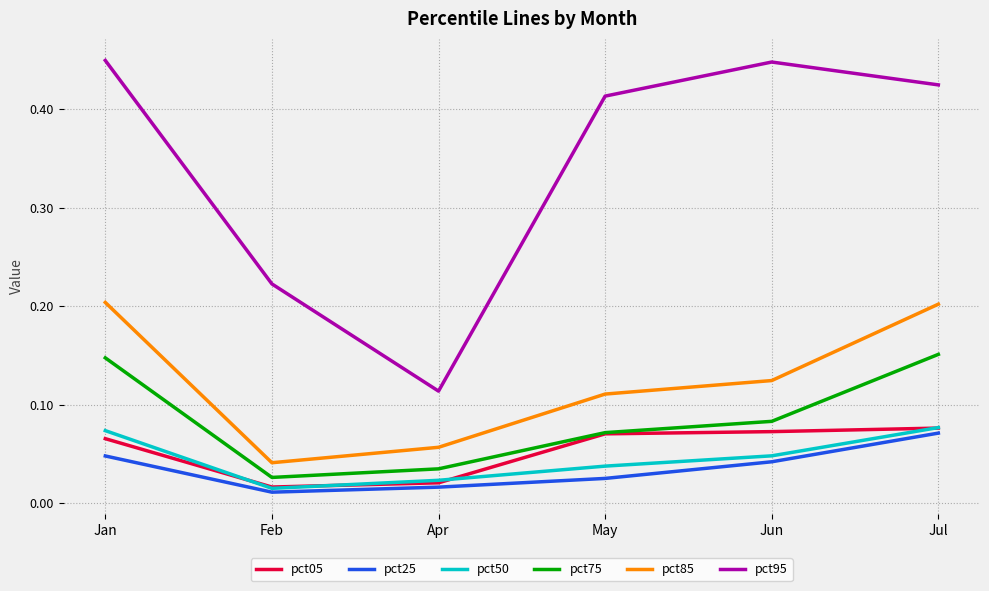

The pct95 series shows 0.2 at Feb. True or false?

True